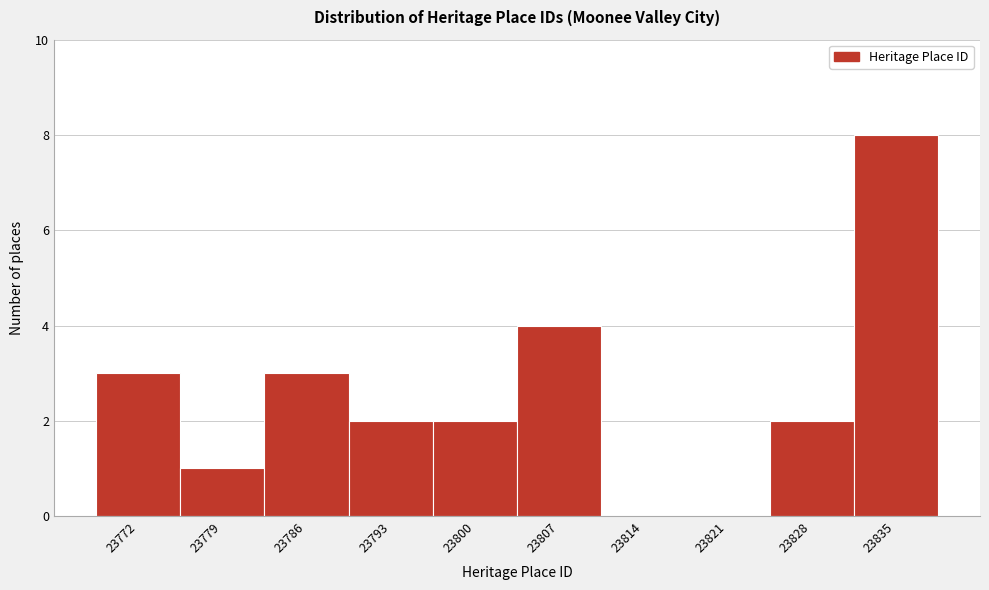

Reading left to right, list all the values displayed in this chart.

23772=3	23779=1	23786=3	23793=2	23800=2	23807=4	23814=0	23821=0	23828=2	23835=8